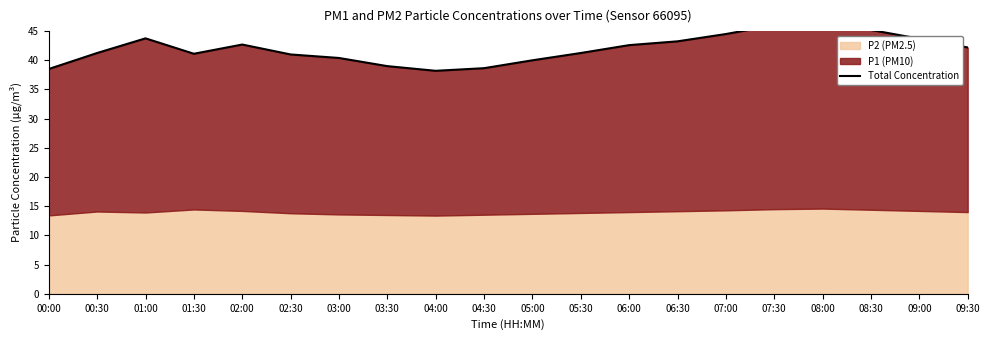

The value at 03:00 is 65.6. True or false?

False